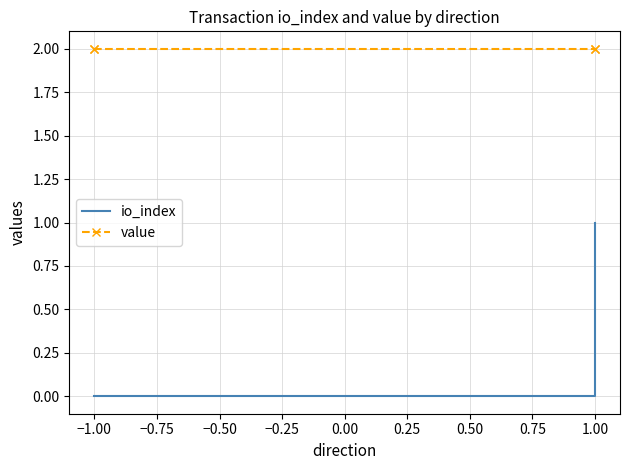

What is the average value of the value series?

2.0